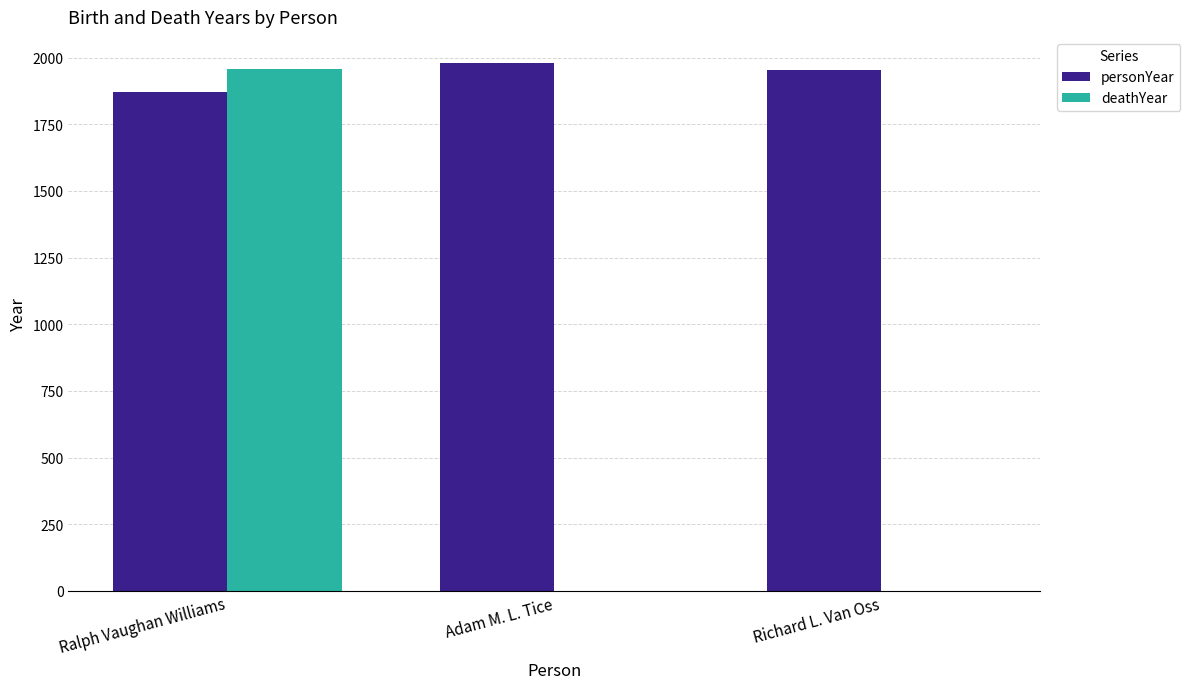

True or false: personYear has a value of 1131 at Ralph Vaughan Williams.

False